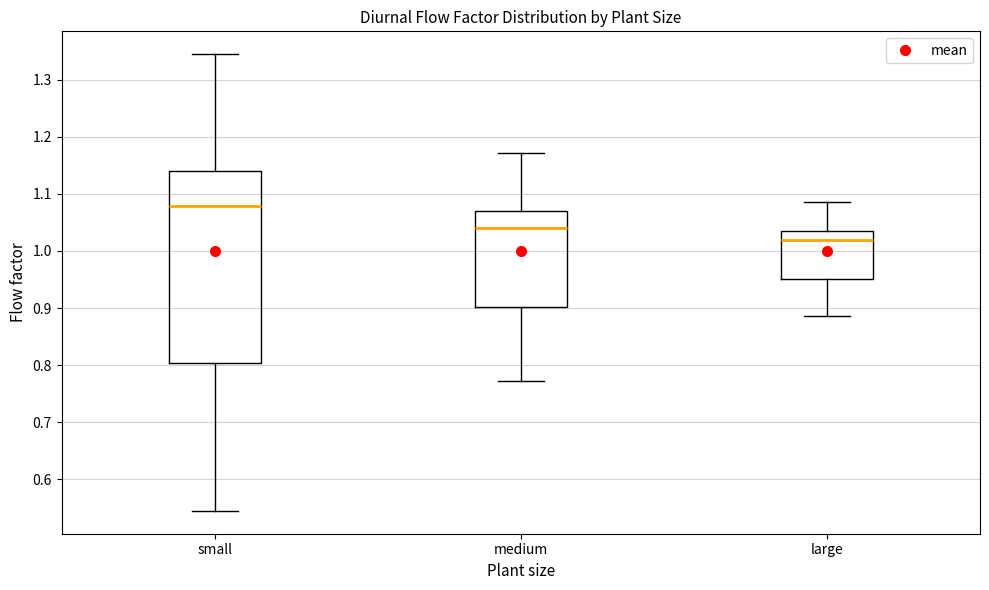

Which box has the highest median line?

small